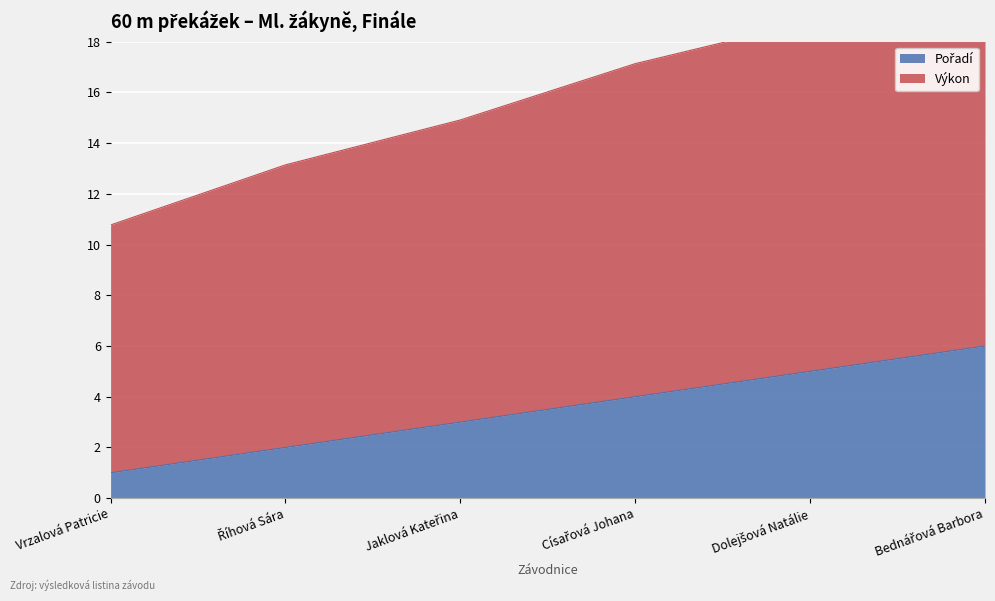

What are all the series names shown in the legend?

Pořadí, Výkon